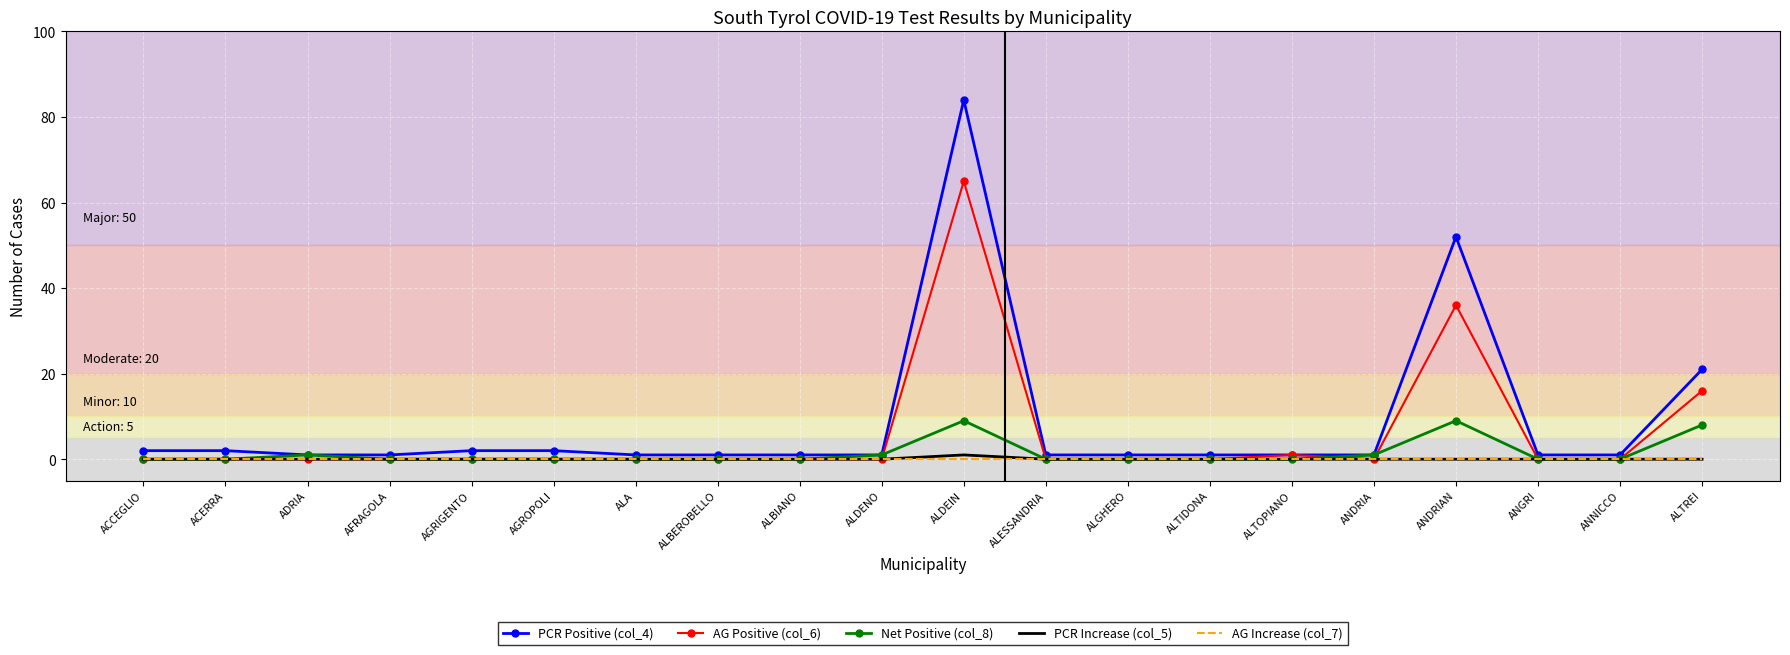

What is the average value of the Net Positive (col_8) series?

1